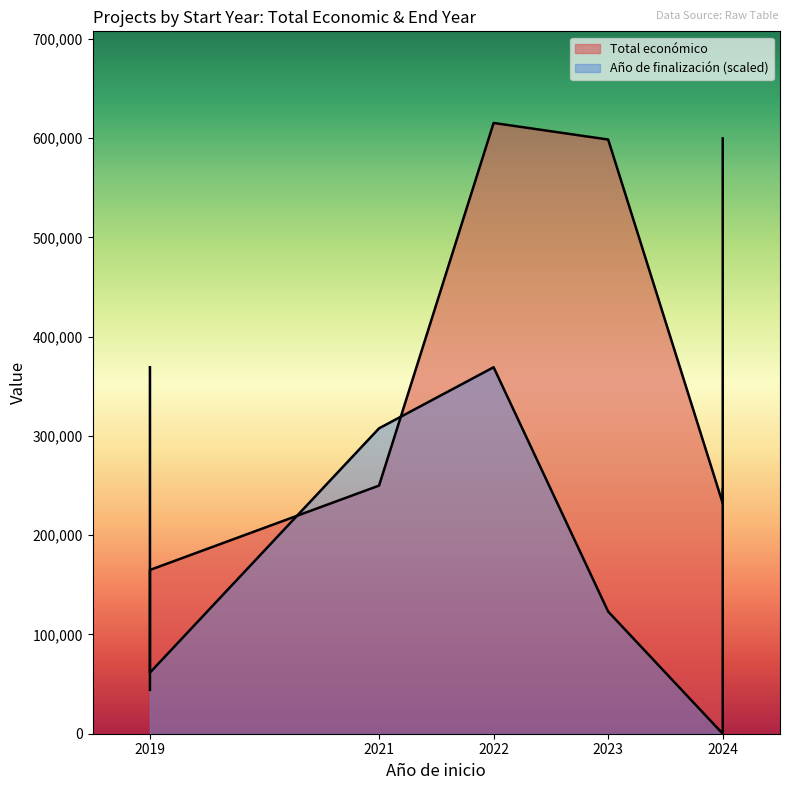

Rank the series at 2021 from lowest to highest value.

Total económico, Año de finalización